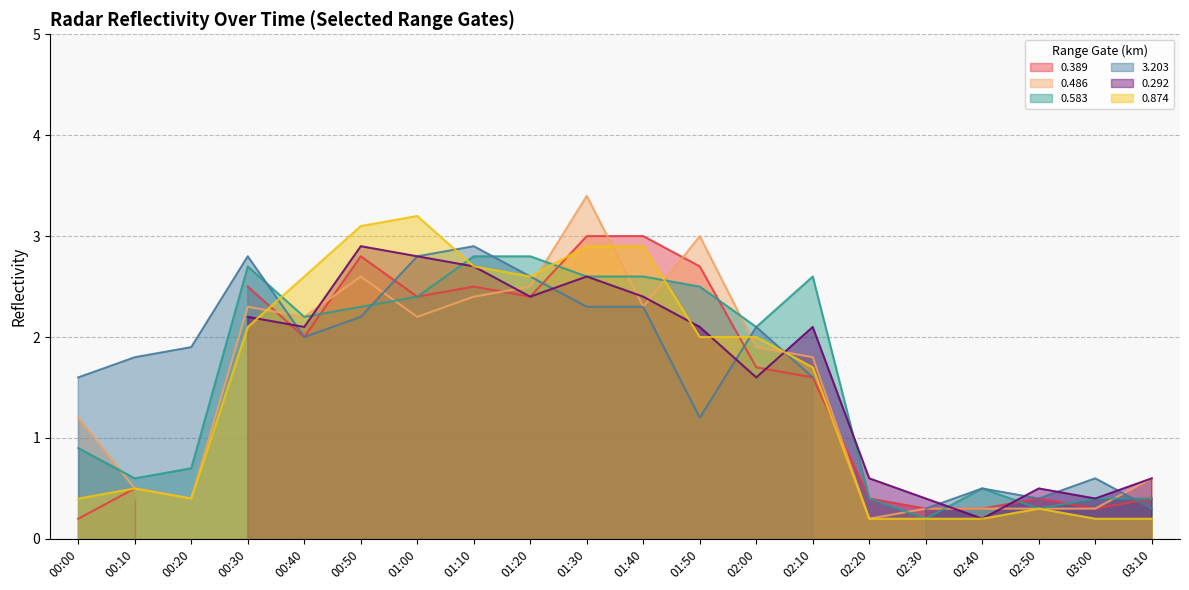

What is the spread (max minus min) of values at 00:30?

0.6